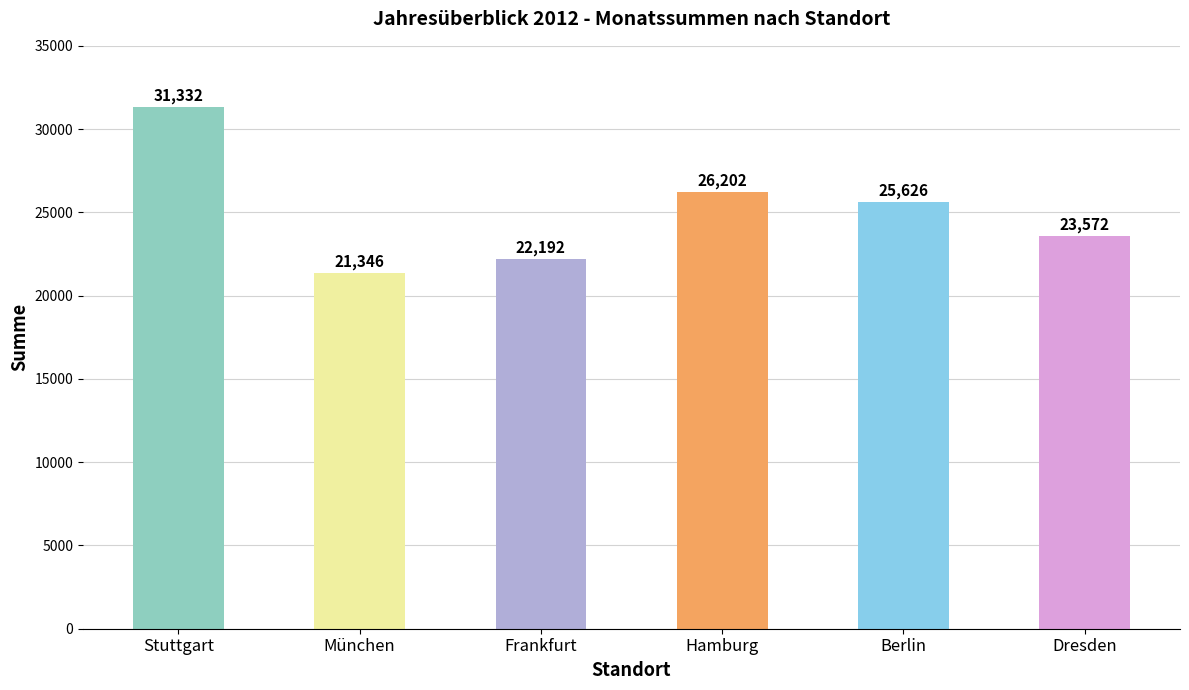

What is the ratio of the value at Dresden to the value at Stuttgart?

0.8